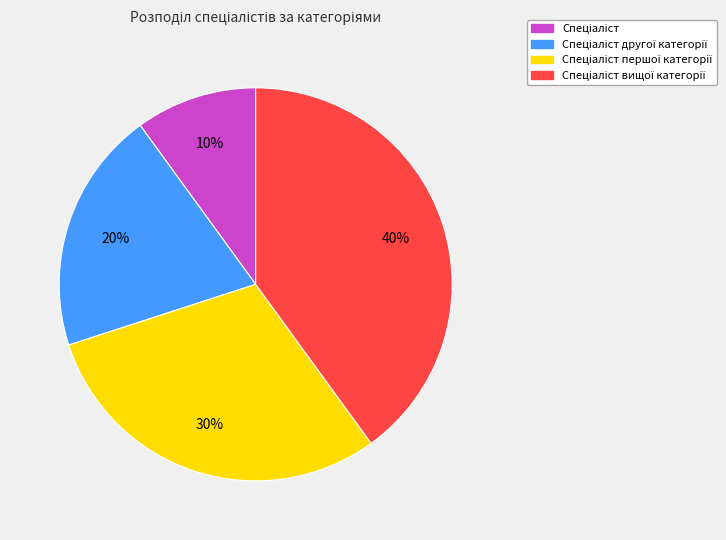

Is there any slice that represents more than half of the pie?

No